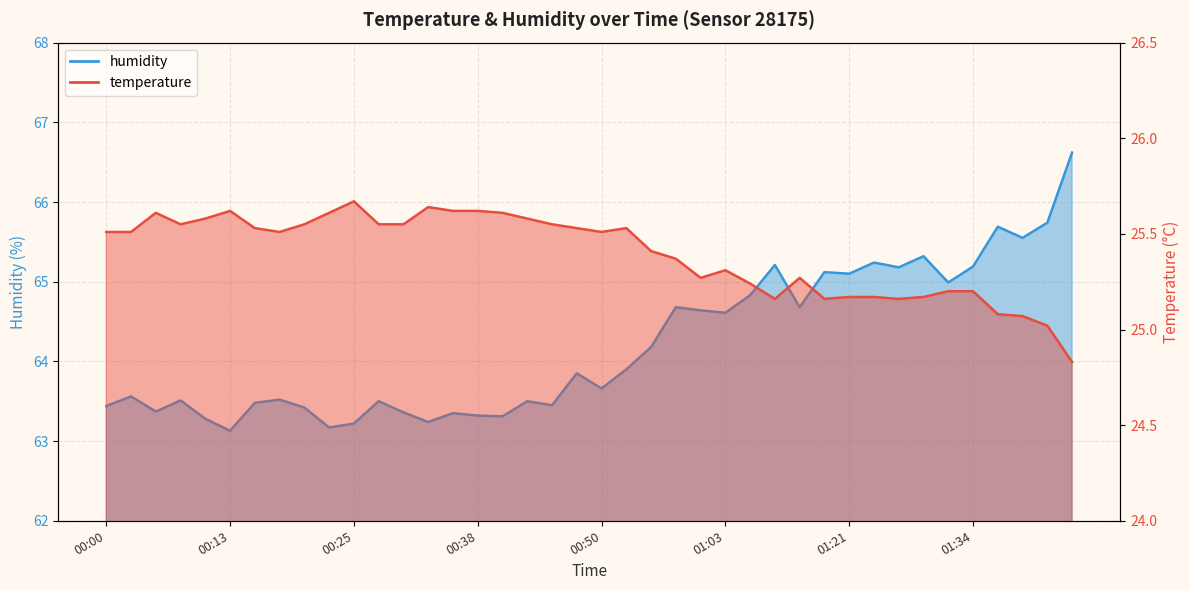

Between 00:38 and 00:43, which series saw the biggest shift?

humidity